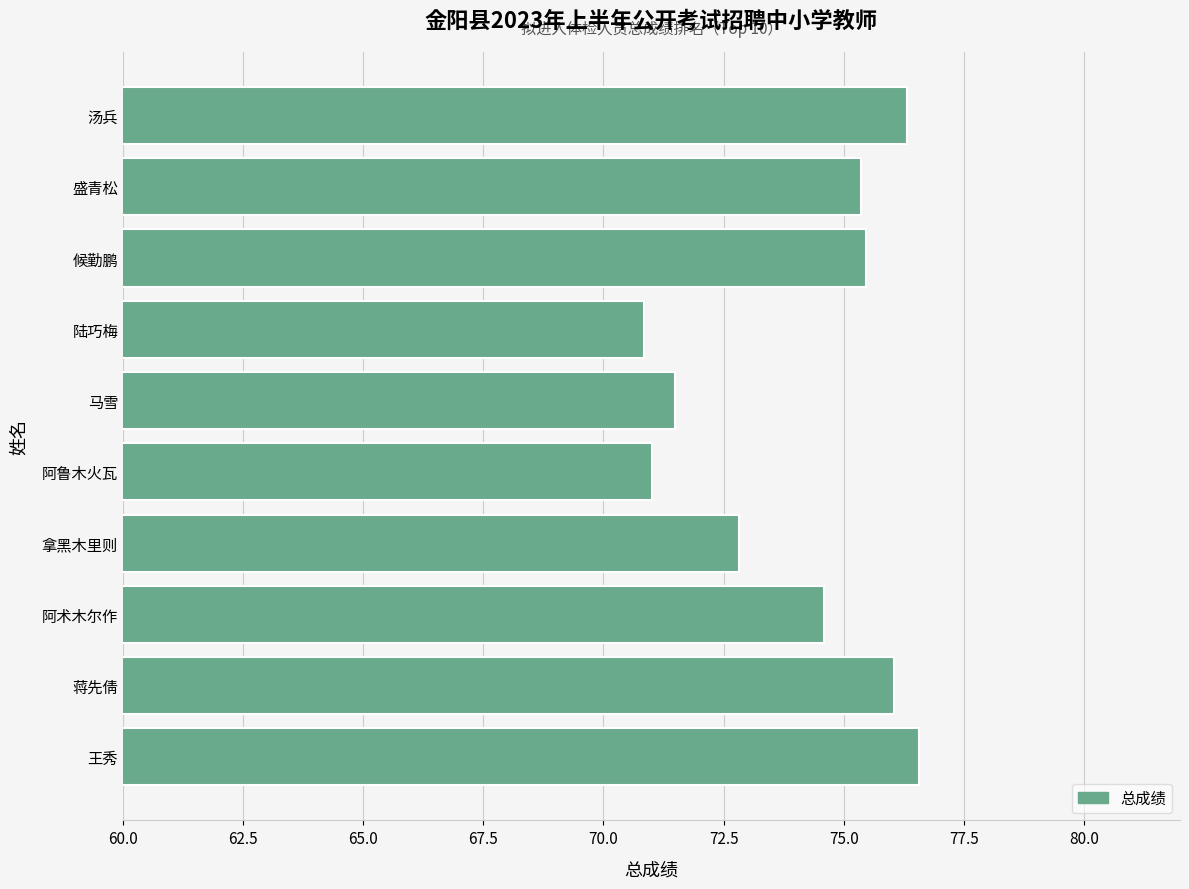

What is the greatest value displayed?

76.6